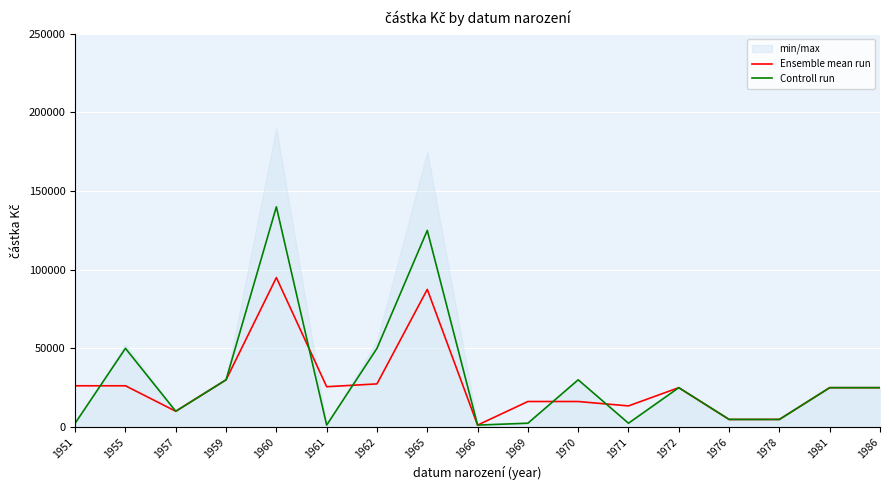

Reading right to left, extract all data points from this chart.

Ensemble mean run: 1986=25000	1981=25000	1978=4800	1976=4800	1972=25000	1971=13400	1970=16200	1969=16200	1966=1200	1965=87500	1962=27400	1961=25600	1960=95000	1959=30000	1957=10000	1955=26200	1951=26200
Controll run: 1986=25000	1981=25000	1978=4800	1976=4800	1972=25000	1971=2400	1970=30000	1969=2400	1966=1200	1965=125000	1962=50000	1961=1200	1960=140000	1959=30000	1957=10000	1955=50000	1951=2400